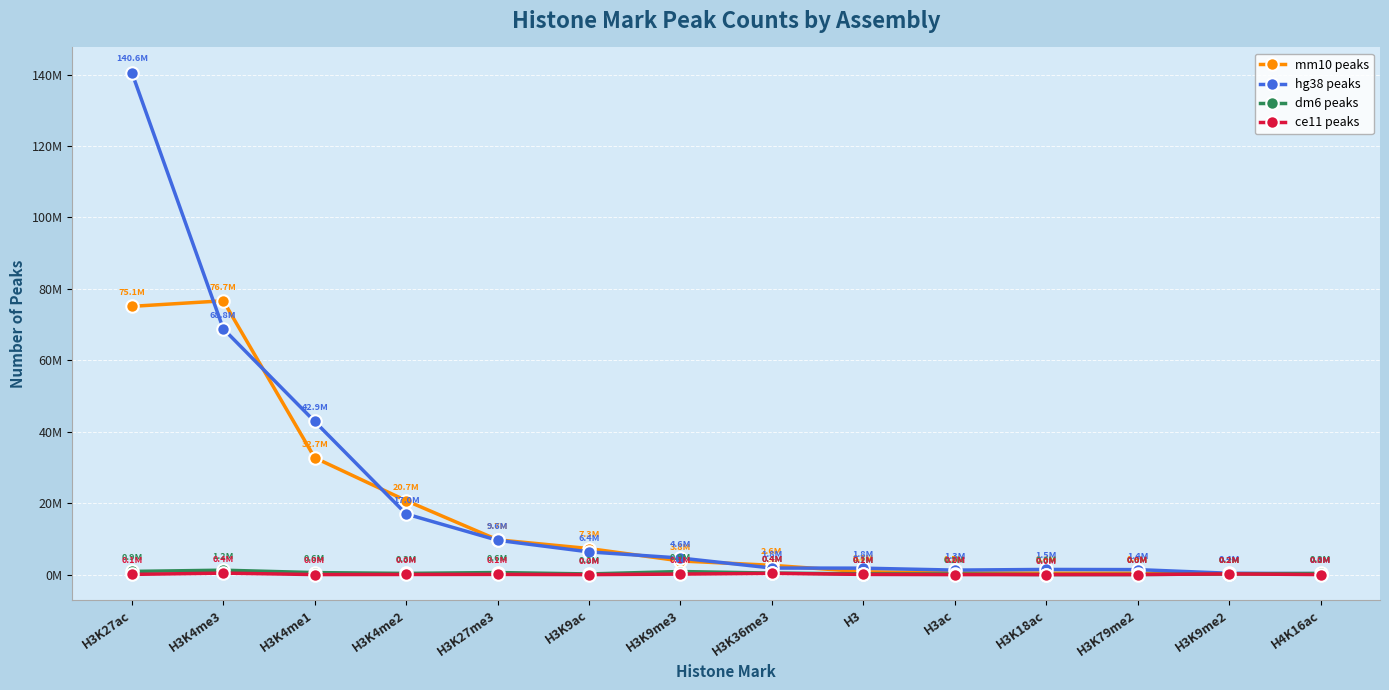

What is the difference between the hg38 peaks values at H3K4me2 and H4K16ac?

16695773